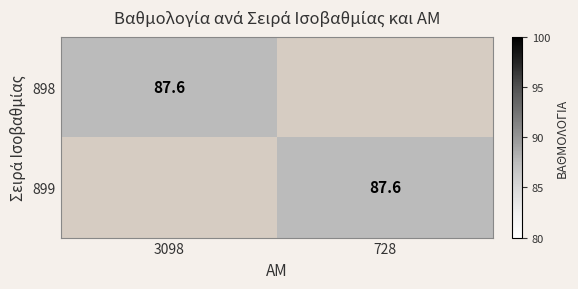

The value of 899 at 728 is 41.5. True or false?

False